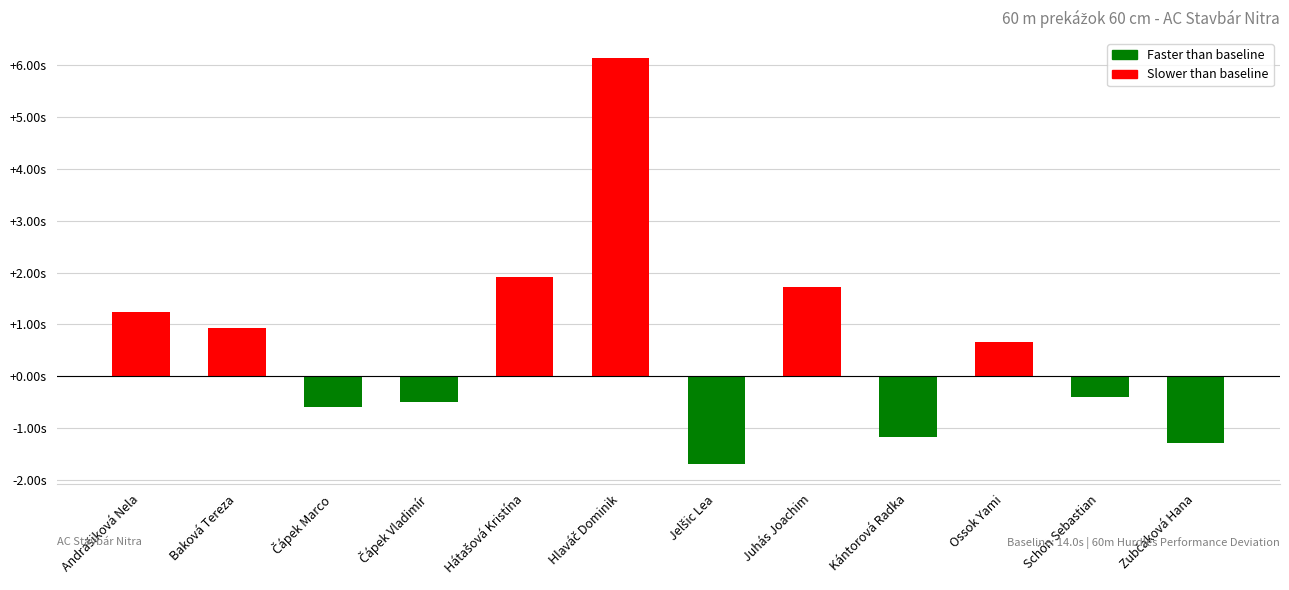

List the labels in order of value, smallest first.

Jelšic Lea, Zubčaková Hana, Kántorová Radka, Čápek Marco, Čápek Vladimír, Schön Sebastian, Ossok Yami, Baková Tereza, Andrašiková Nela, Juhás Joachim, Hátašová Kristína, Hlaváč Dominik